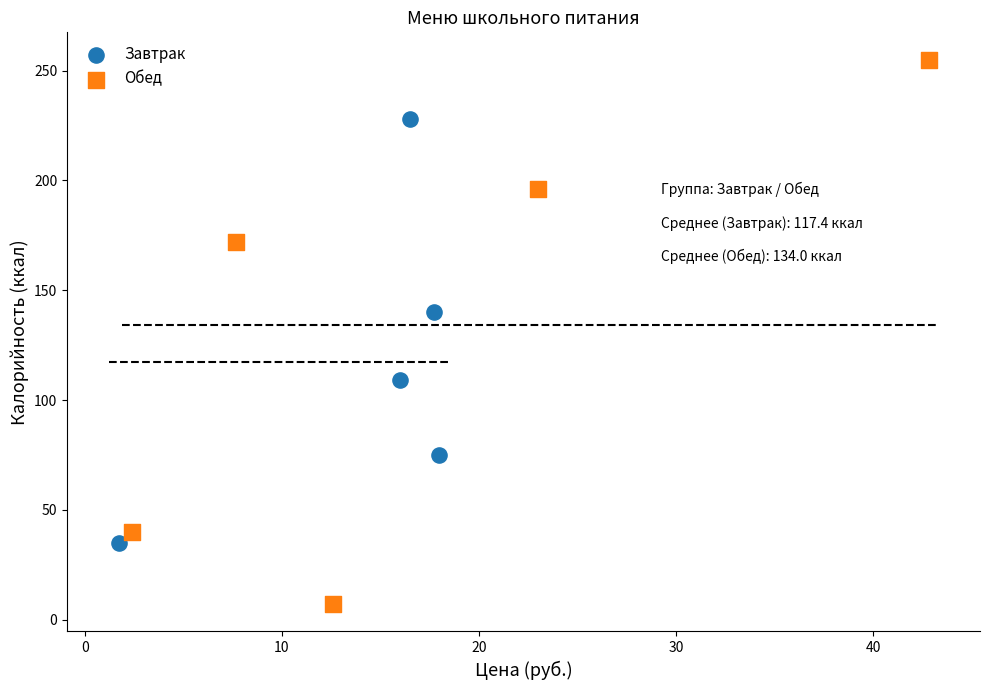

What are all the series names shown in the legend?

Завтрак, Обед